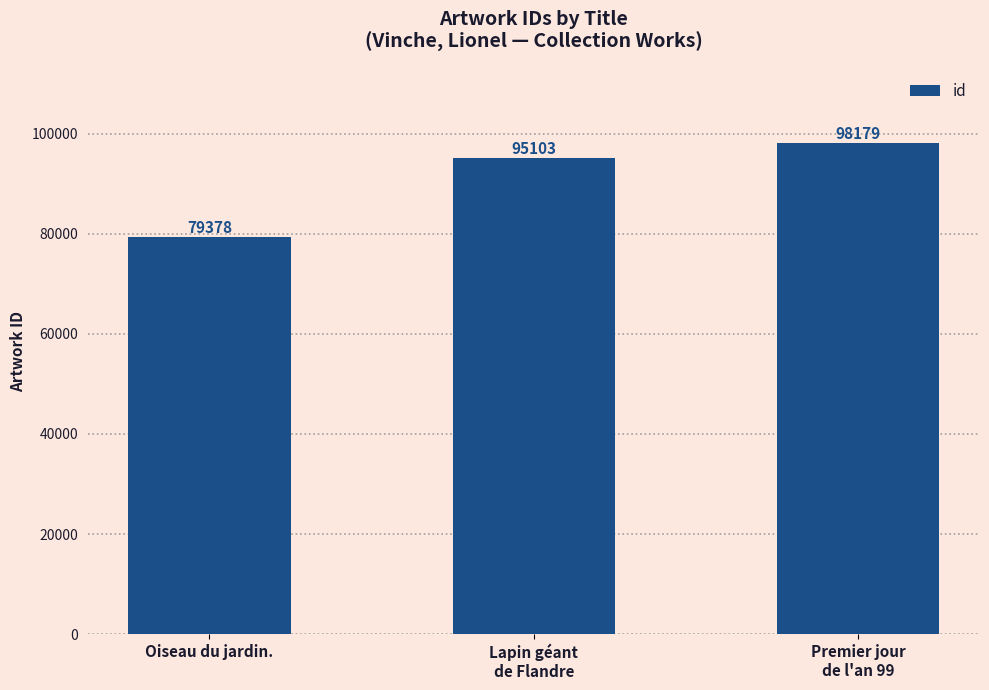

At which category does the chart reach its peak across all series?

Premier jour
de l'an 99